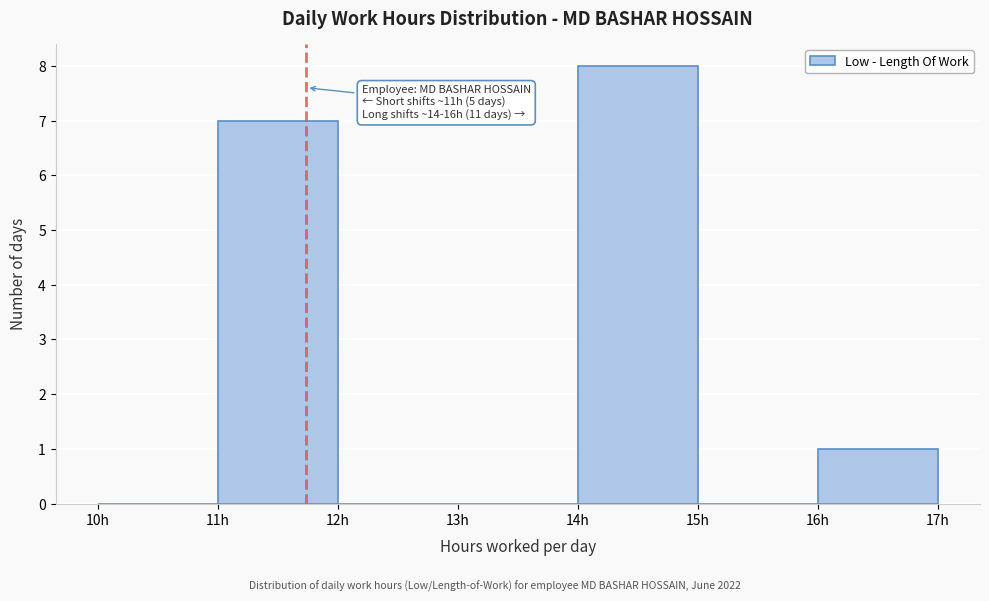

Over which range of the x-axis is the bar tallest?

14 to 15